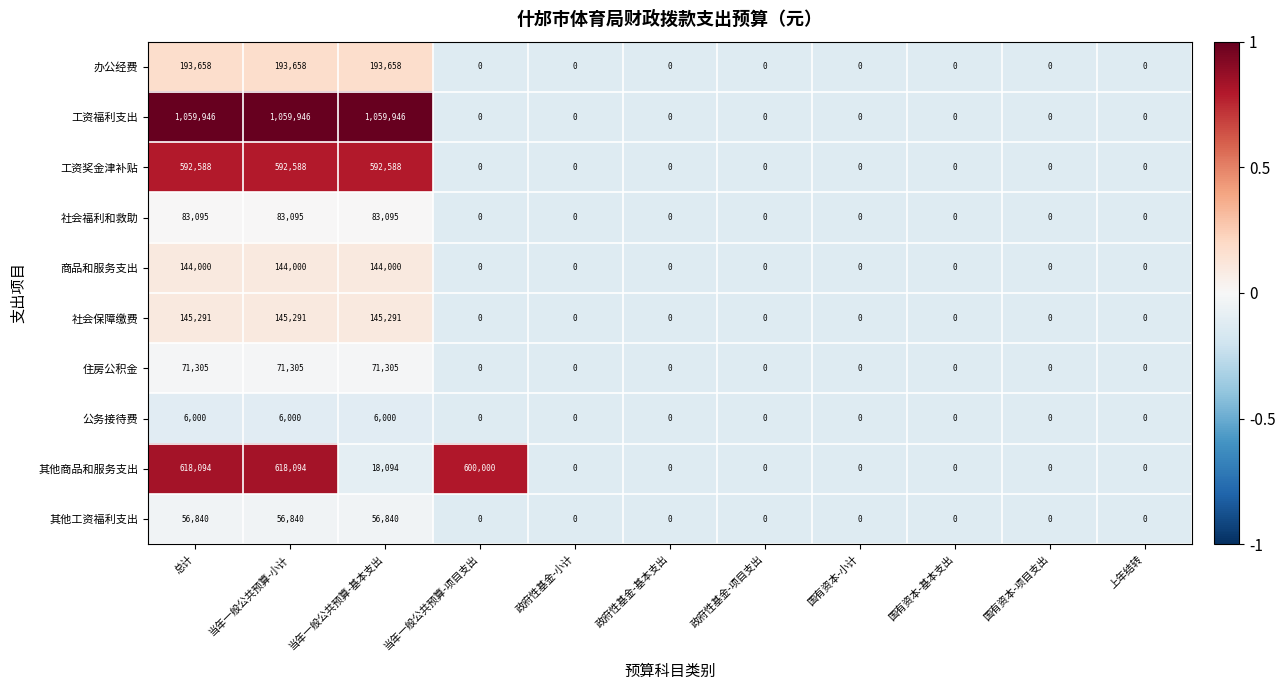

What is the greatest value displayed?

1059946